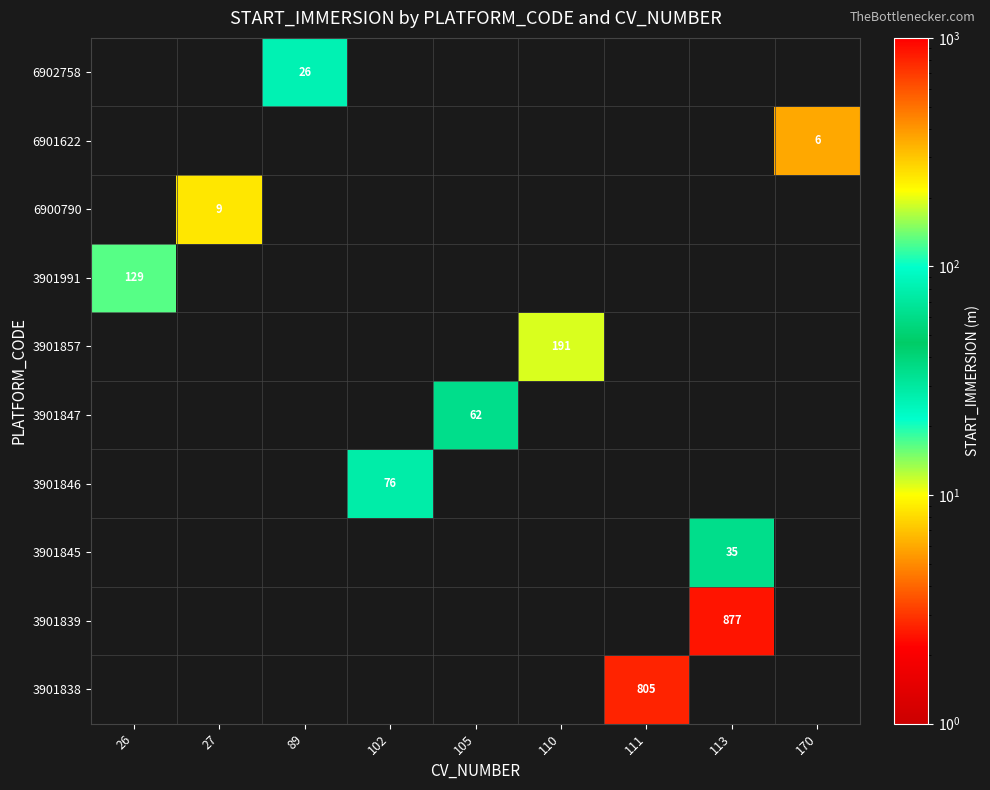

What is the greatest value displayed?

877.1